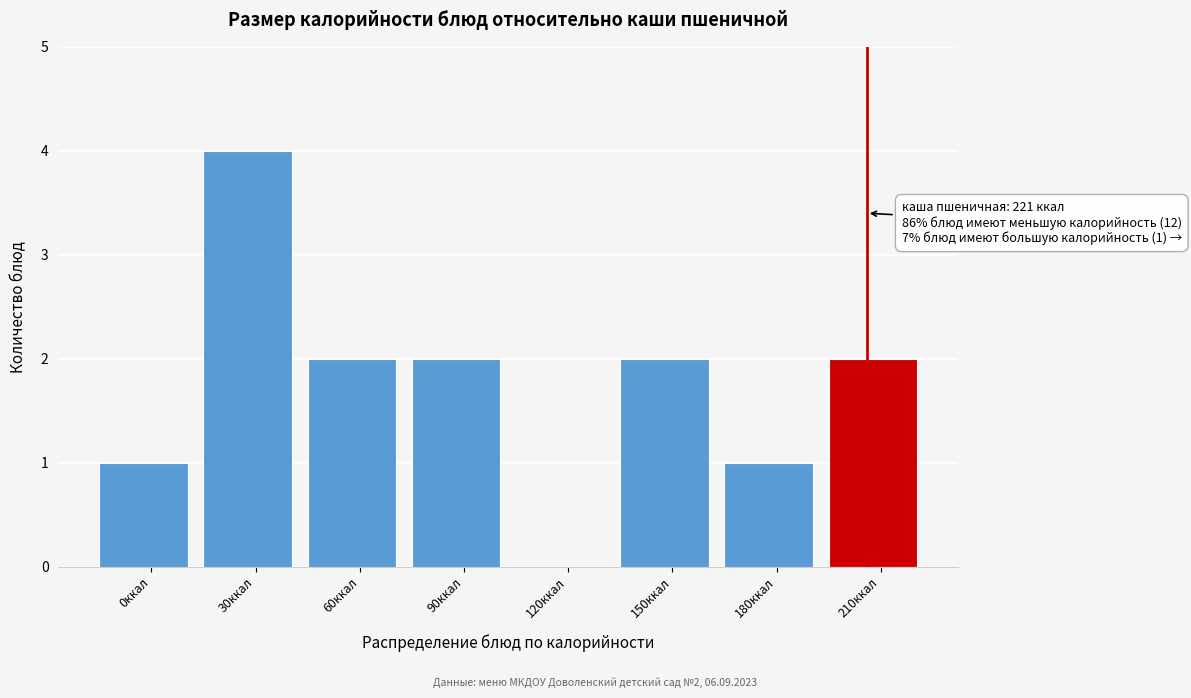

Reading left to right, extract all data points from this chart.

0ккал=1	30ккал=4	60ккал=2	90ккал=2	120ккал=0	150ккал=2	180ккал=1	210ккал=2